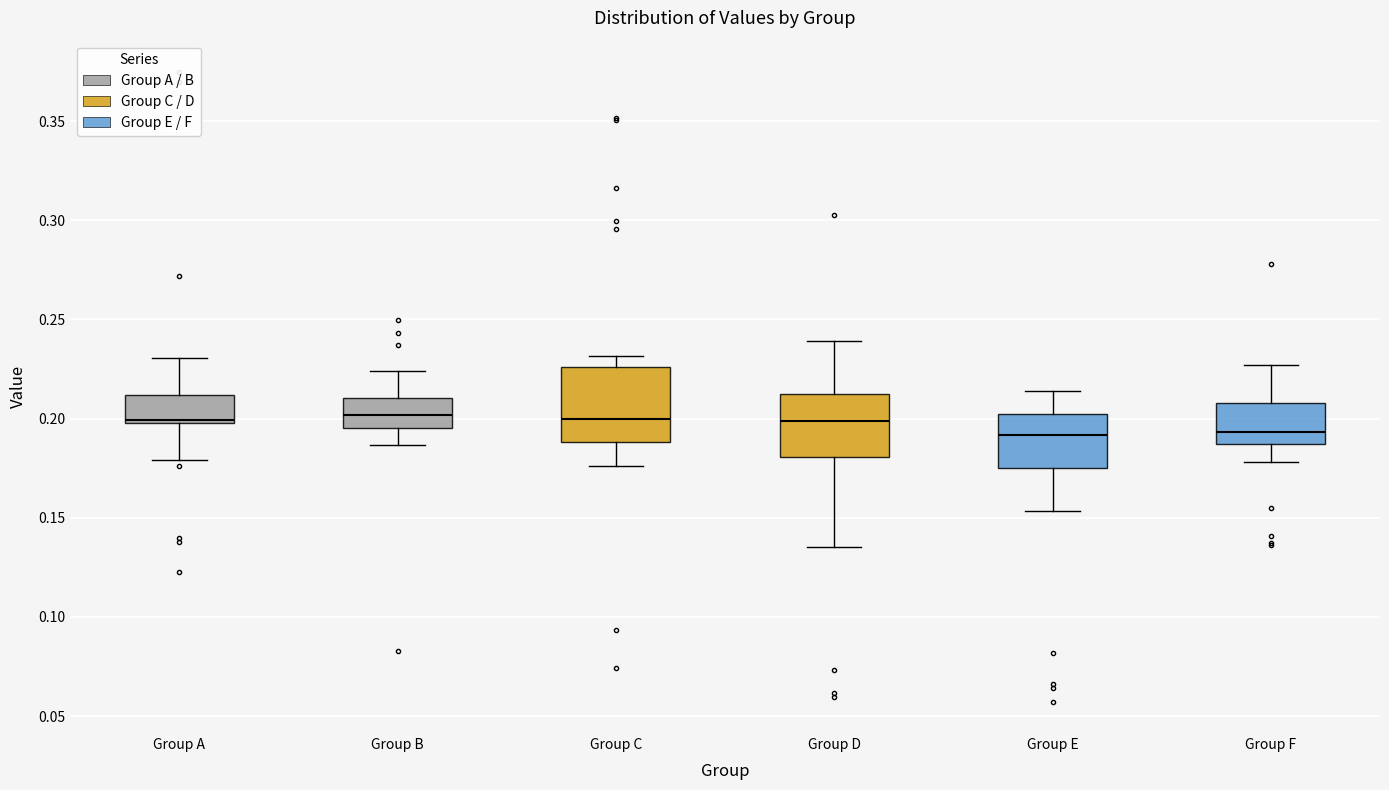

Reading left to right, transcribe this box plot: for each box, give where its median line is, the range the box spans, and where its two whiskers end, as read against the y-axis. The values are not printed on the chart, so give them approximately, as read against the axis.

Group A: median 0.200 (just above the box's lower edge), box 0.200 to 0.210, whiskers 0.180 to 0.230
Group B: median 0.200, box 0.195 to 0.210, whiskers 0.185 to 0.225
Group C: median 0.200, box 0.190 to 0.225, whiskers 0.175 to 0.230
Group D: median 0.200, box 0.180 to 0.215, whiskers 0.135 to 0.240
Group E: median 0.190, box 0.175 to 0.200, whiskers 0.155 to 0.215
Group F: median 0.195, box 0.185 to 0.210, whiskers 0.180 to 0.225